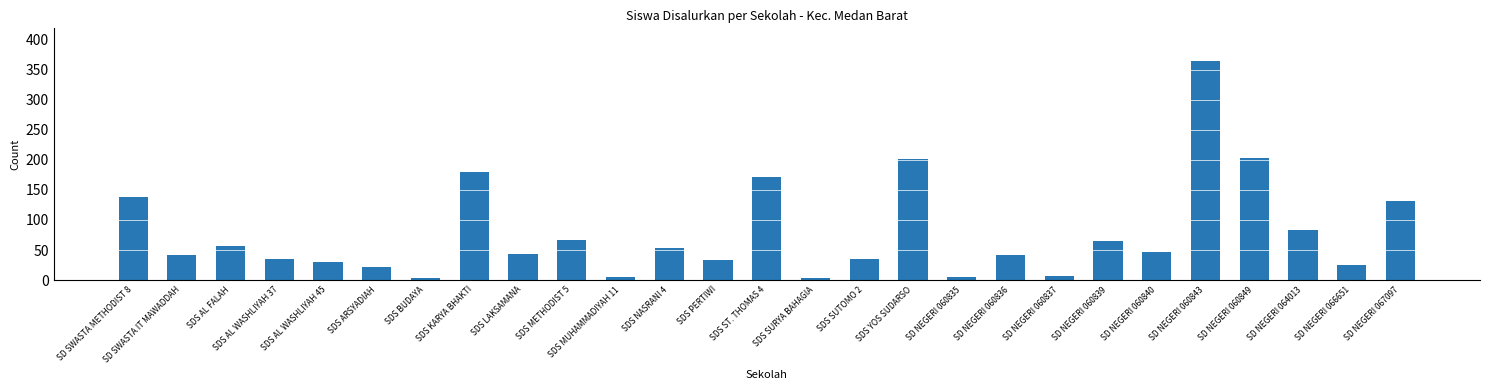

What is the value of the 5th bar from the left?

30